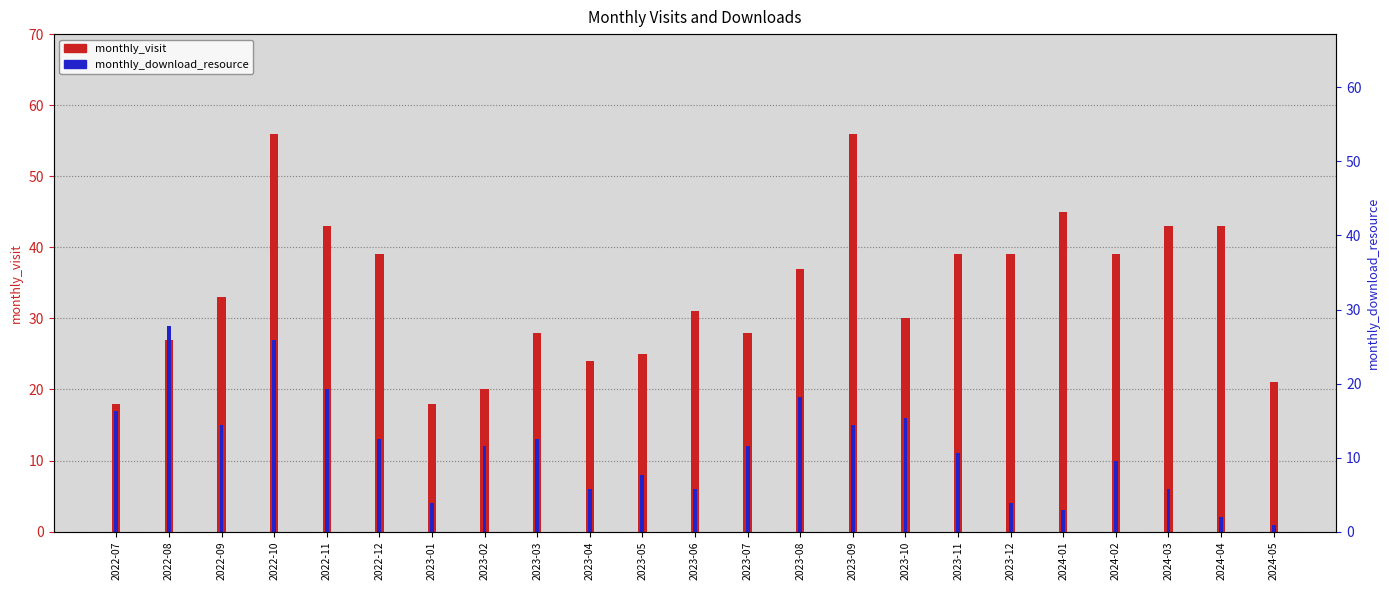

What is the label of the 14th bar from the left?

2023-08